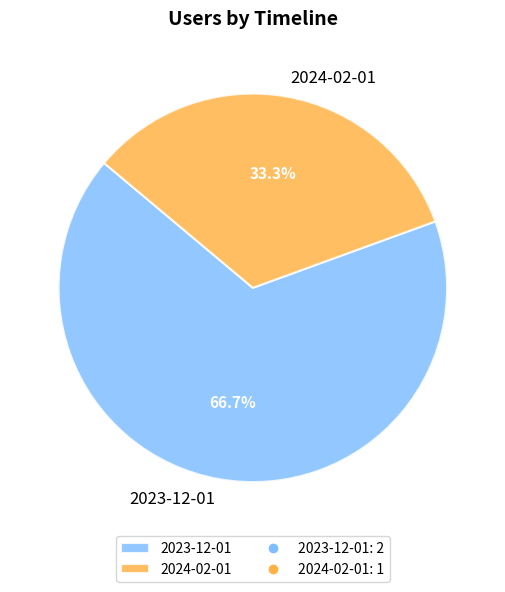

Approximately how many times larger is the value at 2024-02-01 compared to 2023-12-01?

0.5